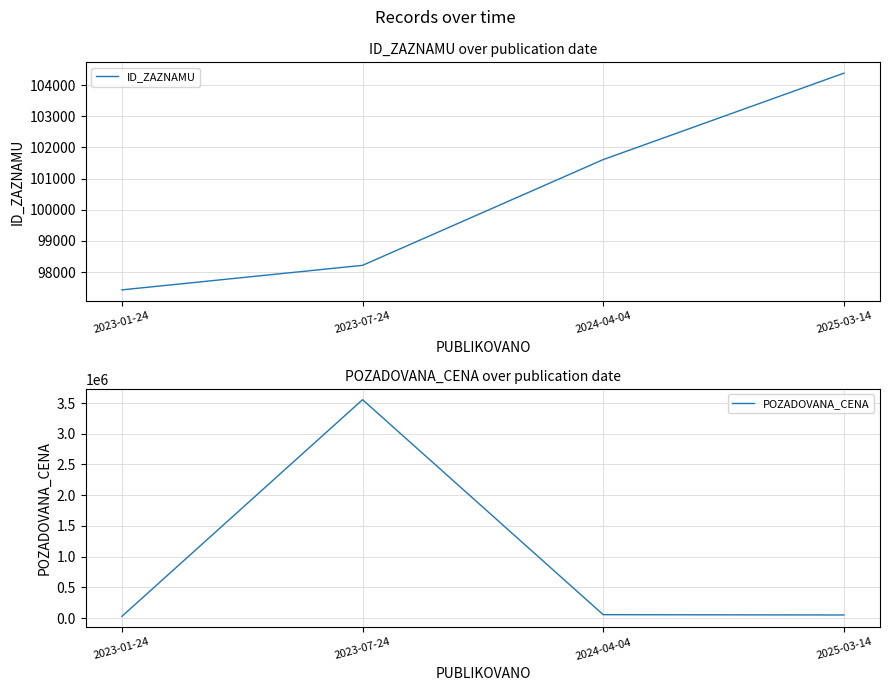

What is the sum of all POZADOVANA_CENA values?

3689280